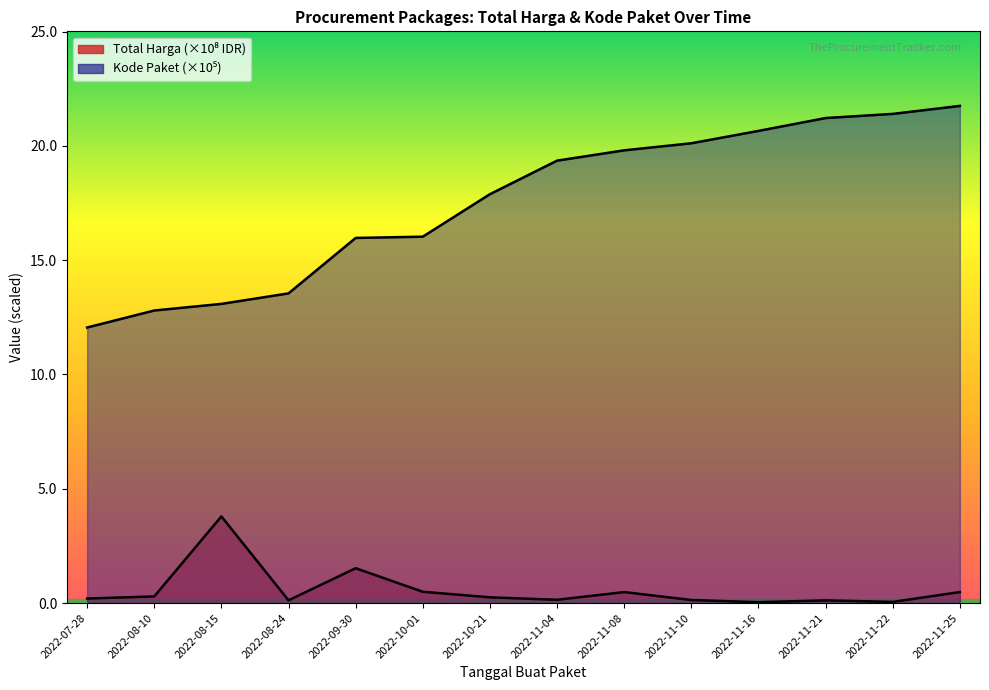

What position from the right is 2022-07-28?

14